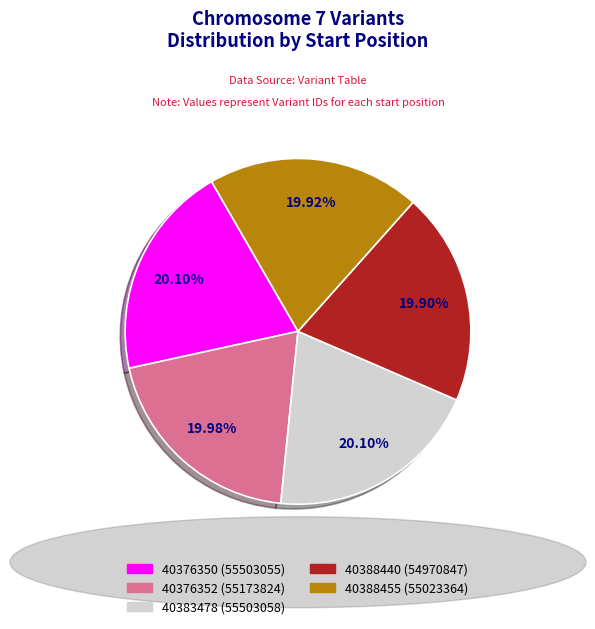

To the nearest percent, what portion does 40388455 represent?

20%